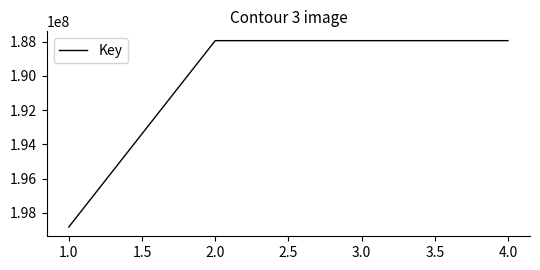

What is the smallest value displayed?

187947882